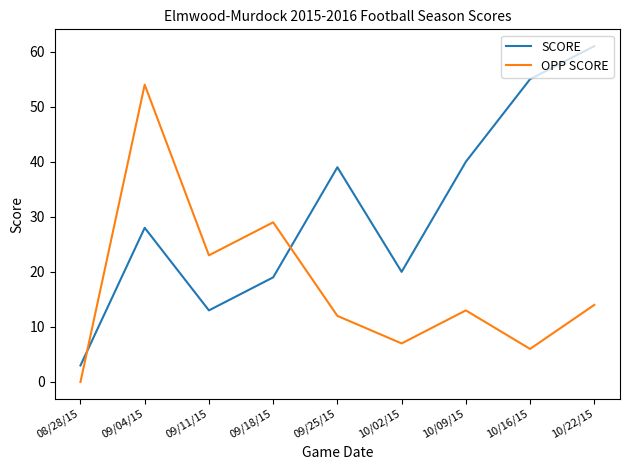

True or false: OPP SCORE has more than 2 interior local peaks.

True